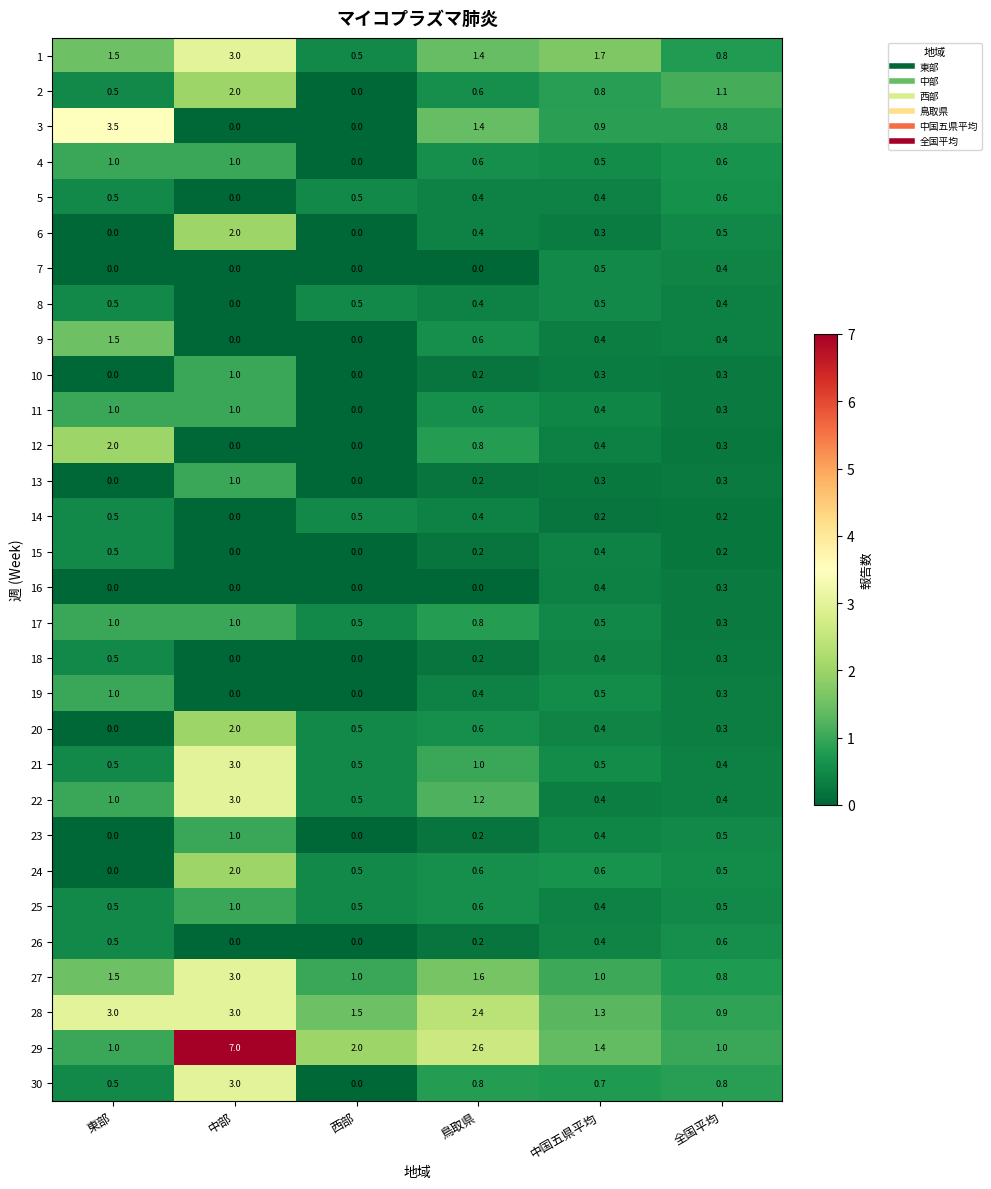

Read the 27 value at 西部.

1.0